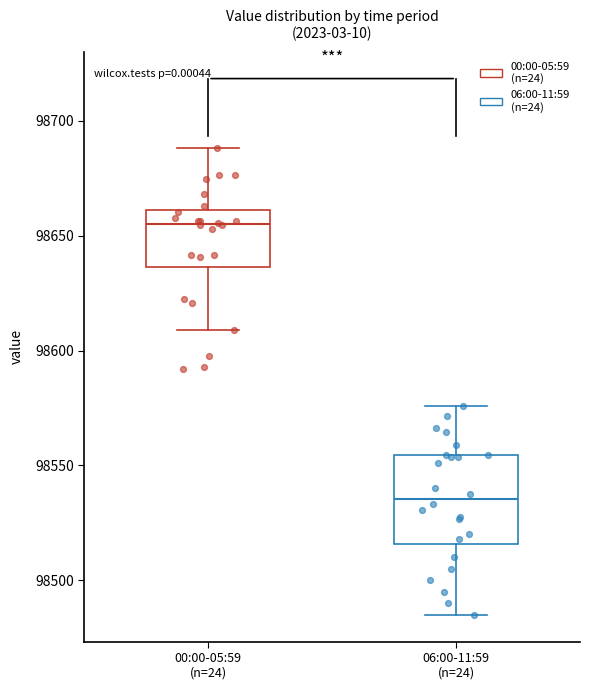

Reading left to right, transcribe this box plot: for each box, give where its median line is, the range the box spans, and where its two whiskers end, as read against the y-axis. The values are not printed on the chart, so give them approximately, as read against the axis.

00:00-05:59 (n=24): median 98655, box 98635 to 98660, whiskers 98610 to 98690
06:00-11:59 (n=24): median 98535, box 98515 to 98555, whiskers 98485 to 98575